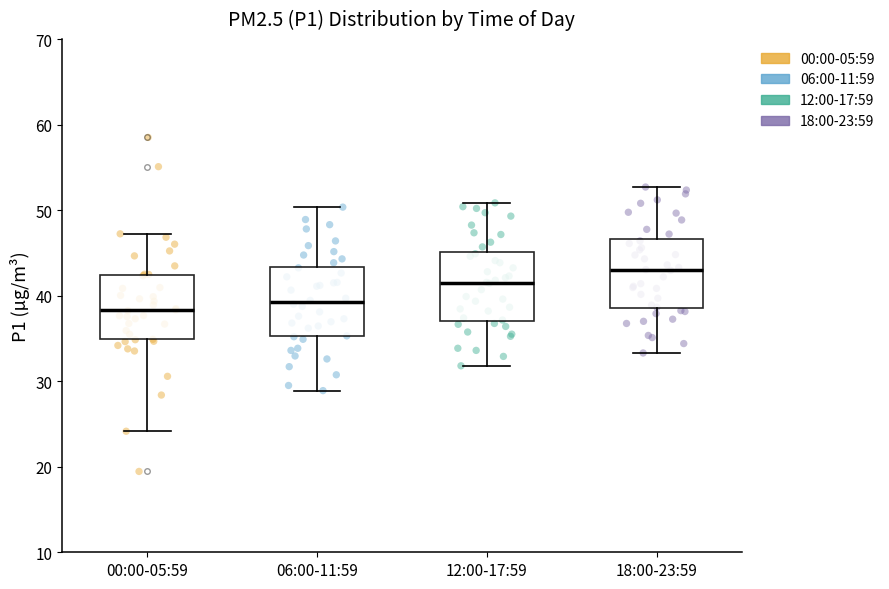

Which box's median line is the highest?

18:00-23:59